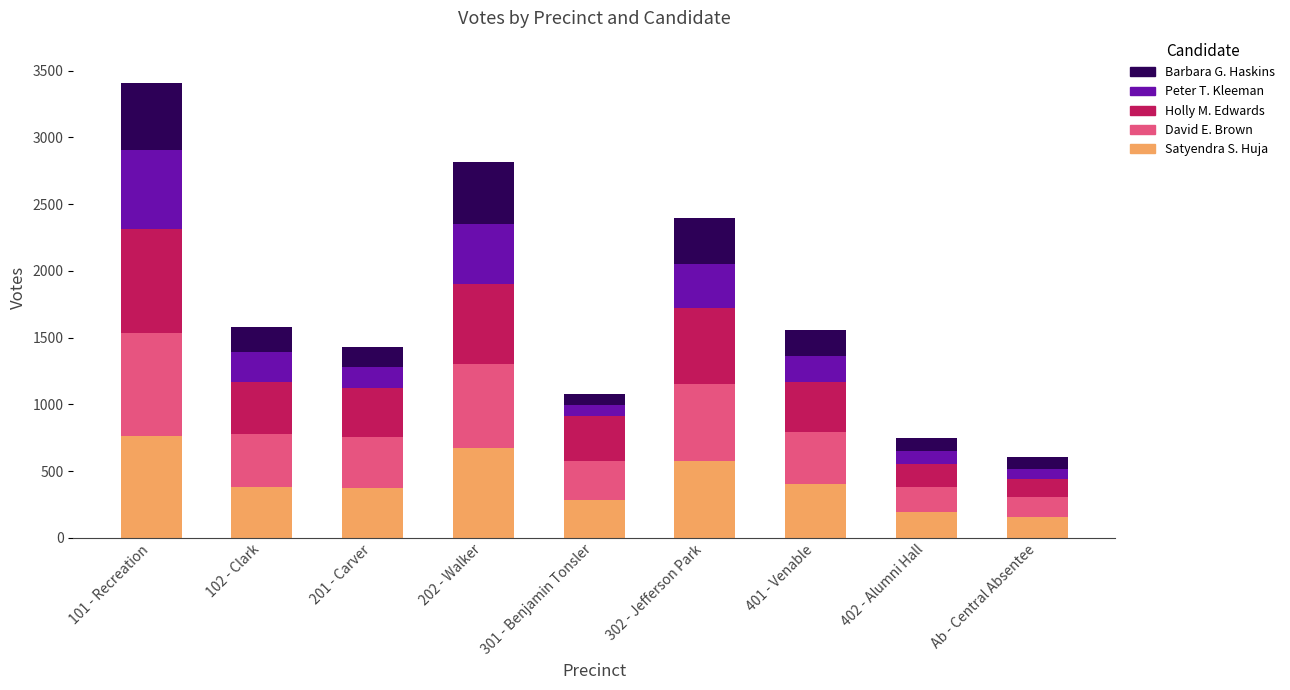

At which label does Satyendra S. Huja reach its peak?

101 - Recreation